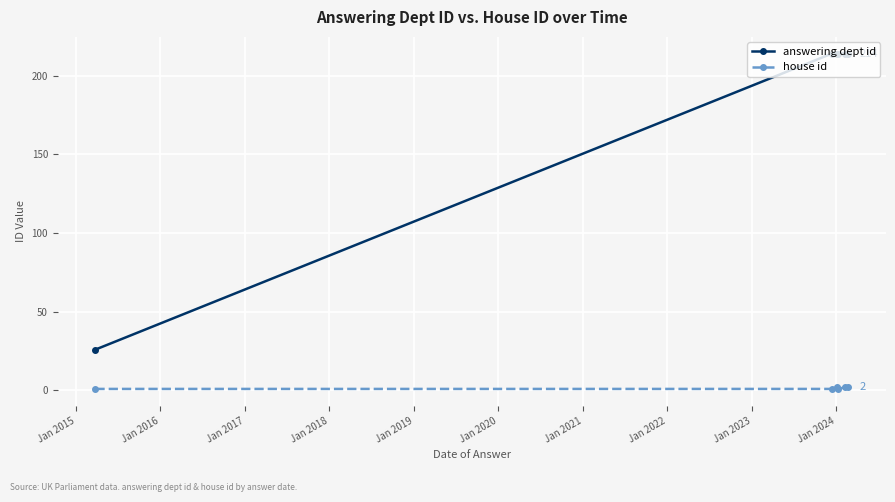

List the series in order of their peak value, highest first.

answering dept id, house id